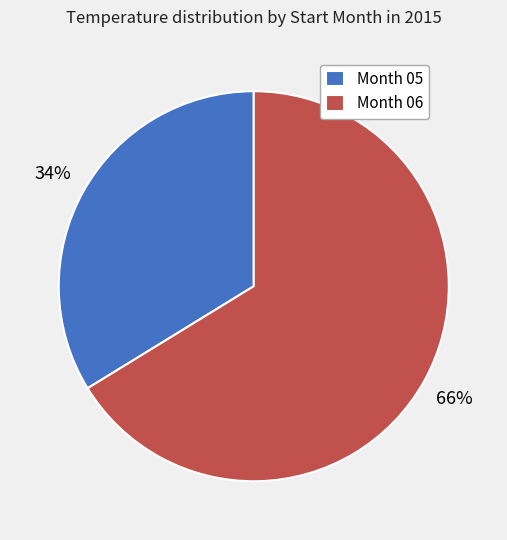

Between Month 06 and Month 05, which is larger?

Month 06